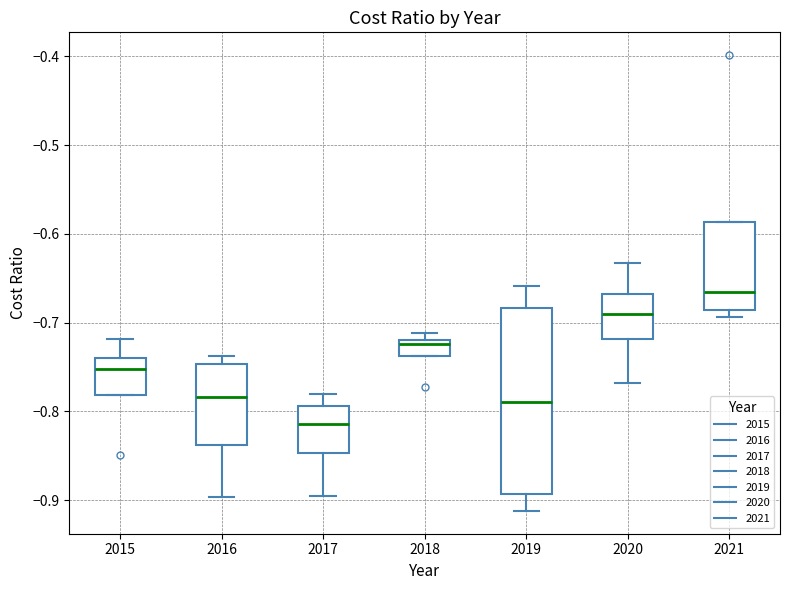

Reading left to right, read every box against the y-axis: the position of its median line, the range the box covers, and the ends of its whiskers. The values are not printed on the chart, so give them approximately, as read against the axis.

2015: median -0.75, box -0.78 to -0.74, whiskers -0.78 to -0.72
2016: median -0.78, box -0.84 to -0.75, whiskers -0.90 to -0.74
2017: median -0.81, box -0.85 to -0.79, whiskers -0.90 to -0.78
2018: median -0.72 (just below the box's upper edge), box -0.74 to -0.72, whiskers -0.74 to -0.71
2019: median -0.79, box -0.89 to -0.68, whiskers -0.91 to -0.66
2020: median -0.69, box -0.72 to -0.67, whiskers -0.77 to -0.63
2021: median -0.67, box -0.69 to -0.59, whiskers -0.69 (just below the box's lower edge) to -0.59